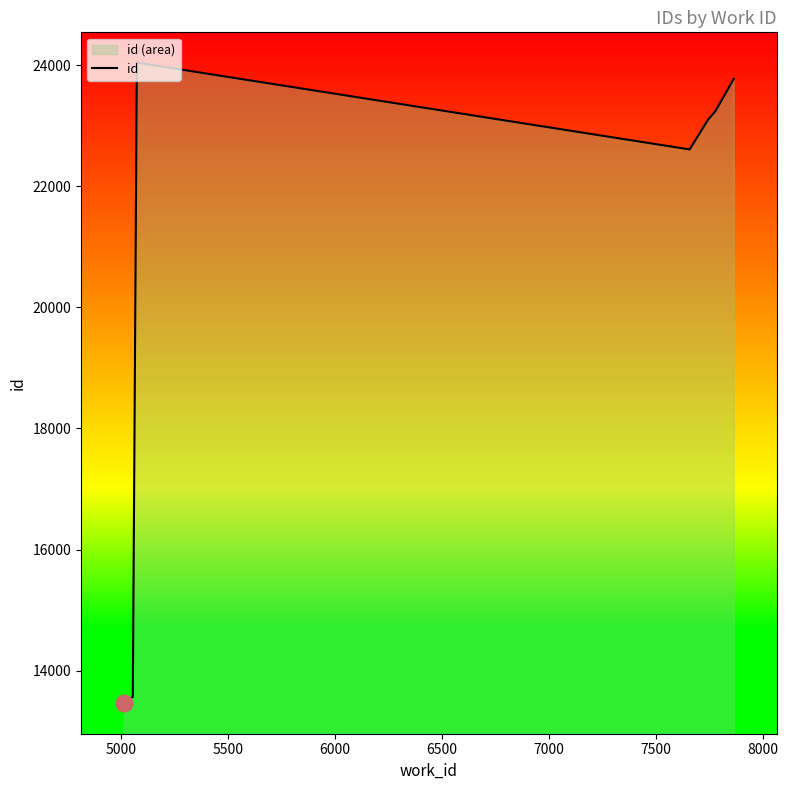

Reading left to right, extract all data points from this chart.

13458	13459	13551	13561	24042	22608	23099	23241	23242	23772